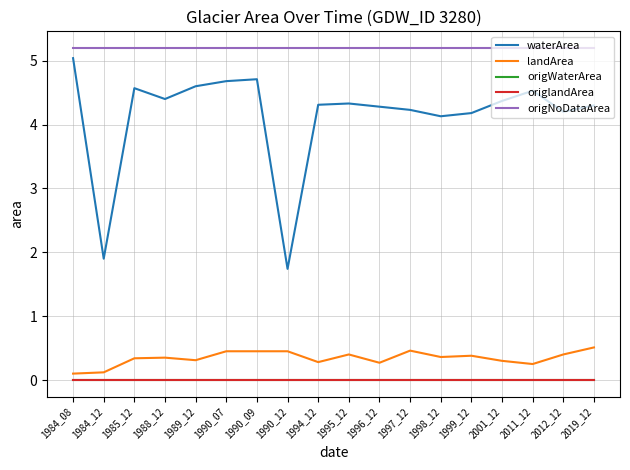

Which category has the highest value in the origlandArea series?

1984_08